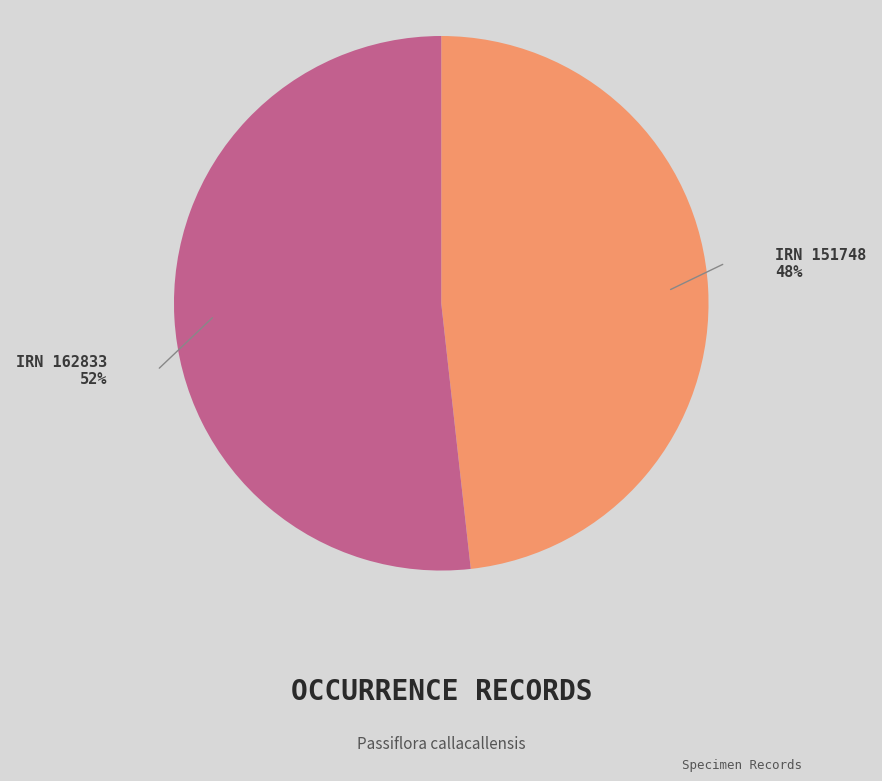

To the nearest percent, what is the difference between the largest and smallest slice percentages?

4%